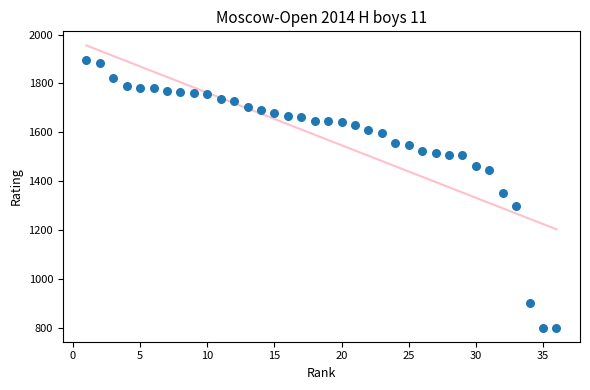

What is the range of Y values (max minus min)?

1094